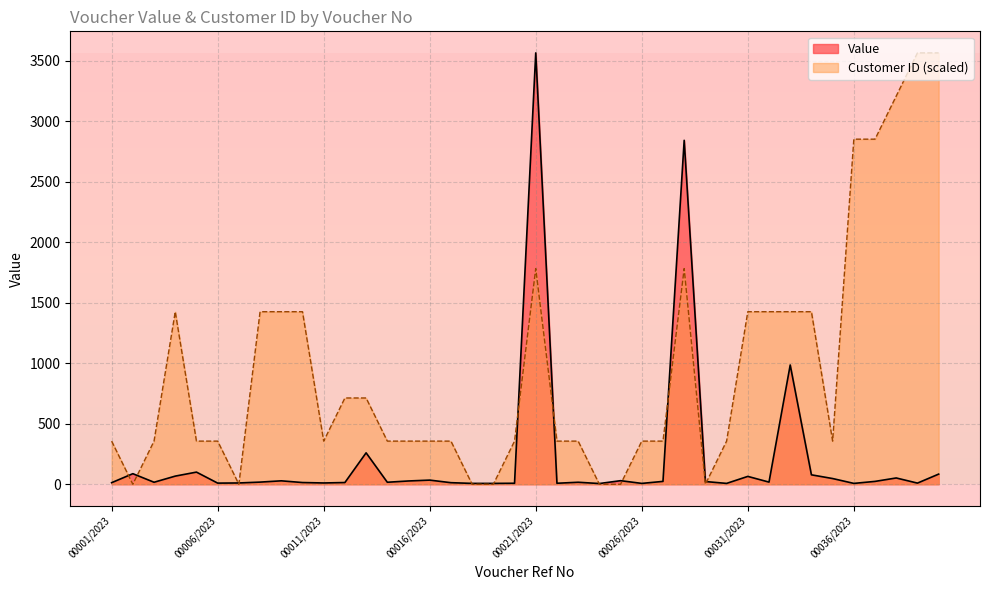

What is the total value across all series at QUO/SB-00025/2023?

29.5